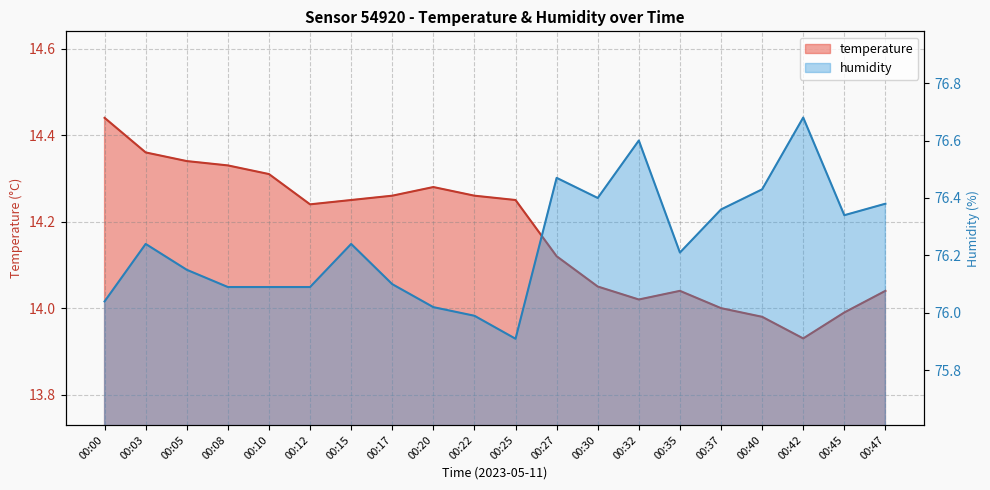

What is the spread (max minus min) of values at 00:32?

62.6